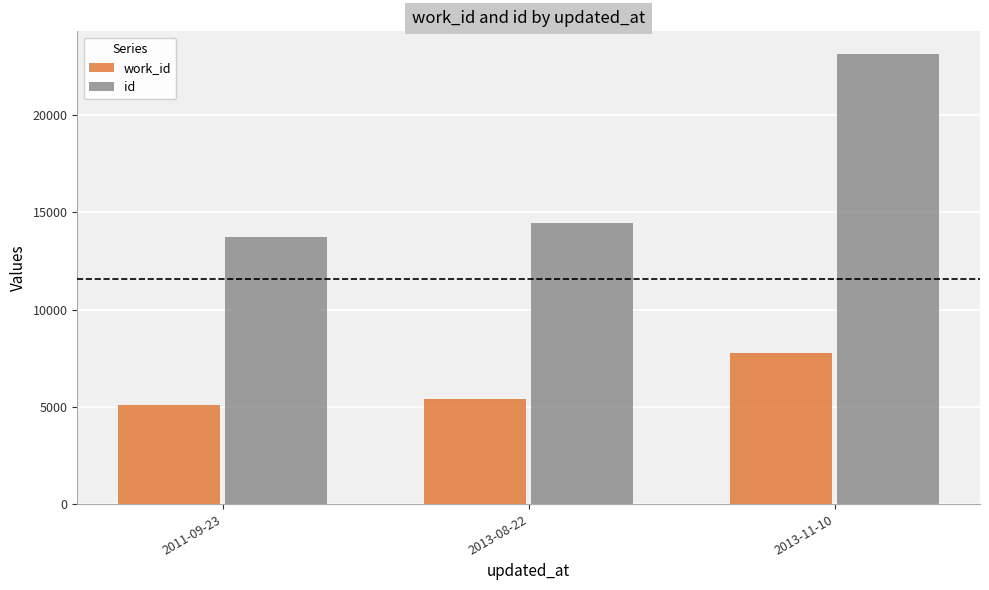

What is the value of the work_id bar at the 3rd from the left?

7750